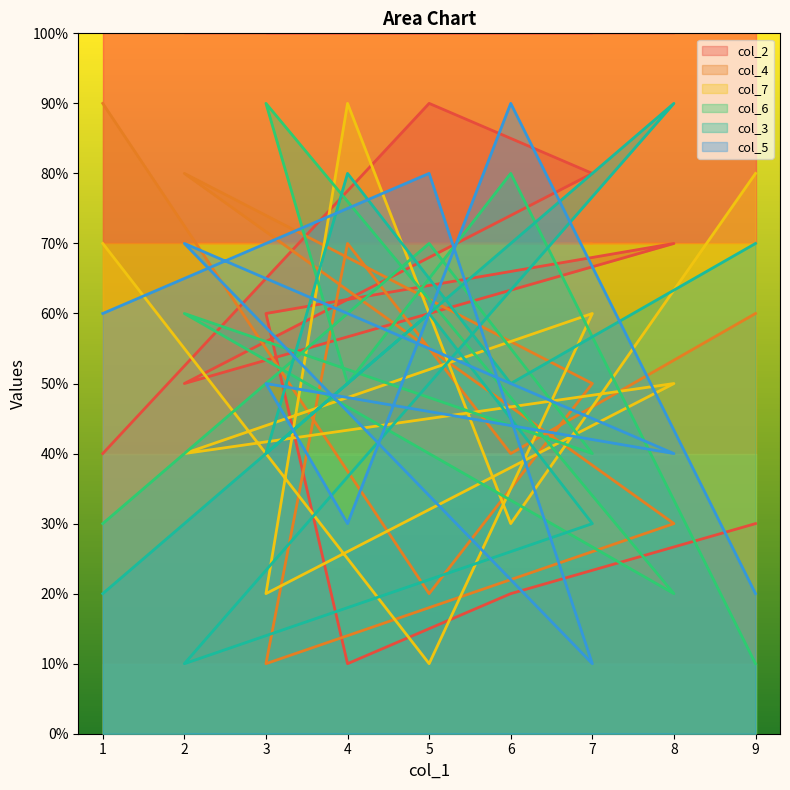

What is the label of the 17th point from the right?

2